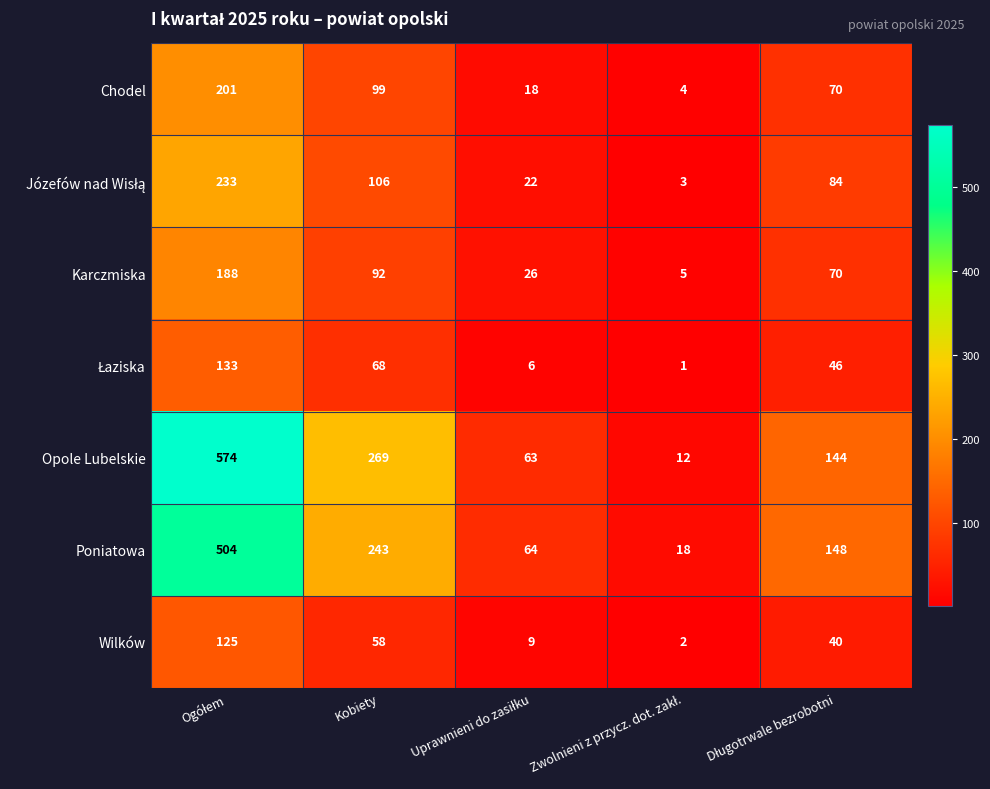

What is the sum of all Opole Lubelskie values?

1062